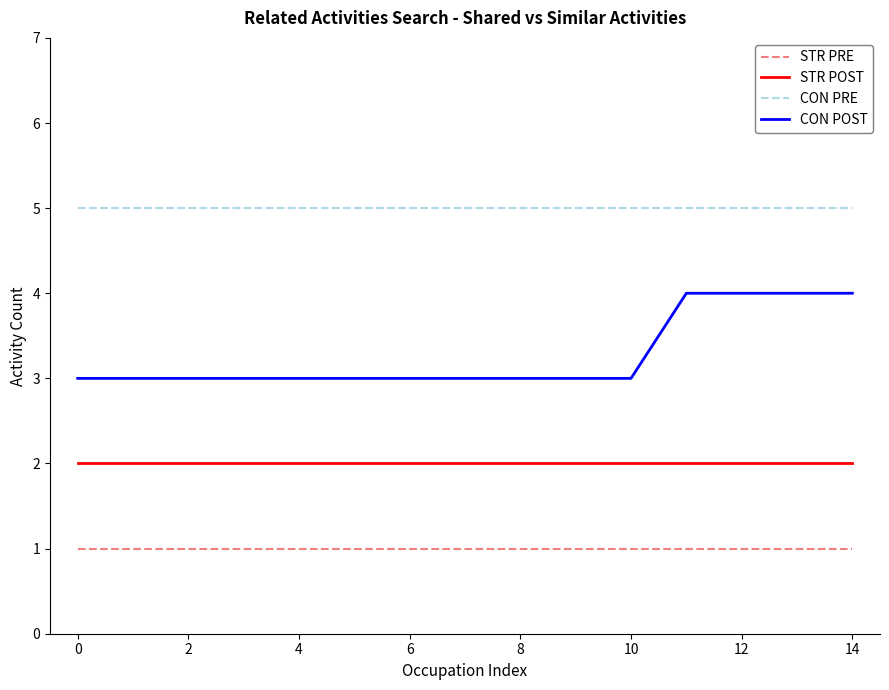

True or false: CON PRE and STR PRE intersect in this chart.

False